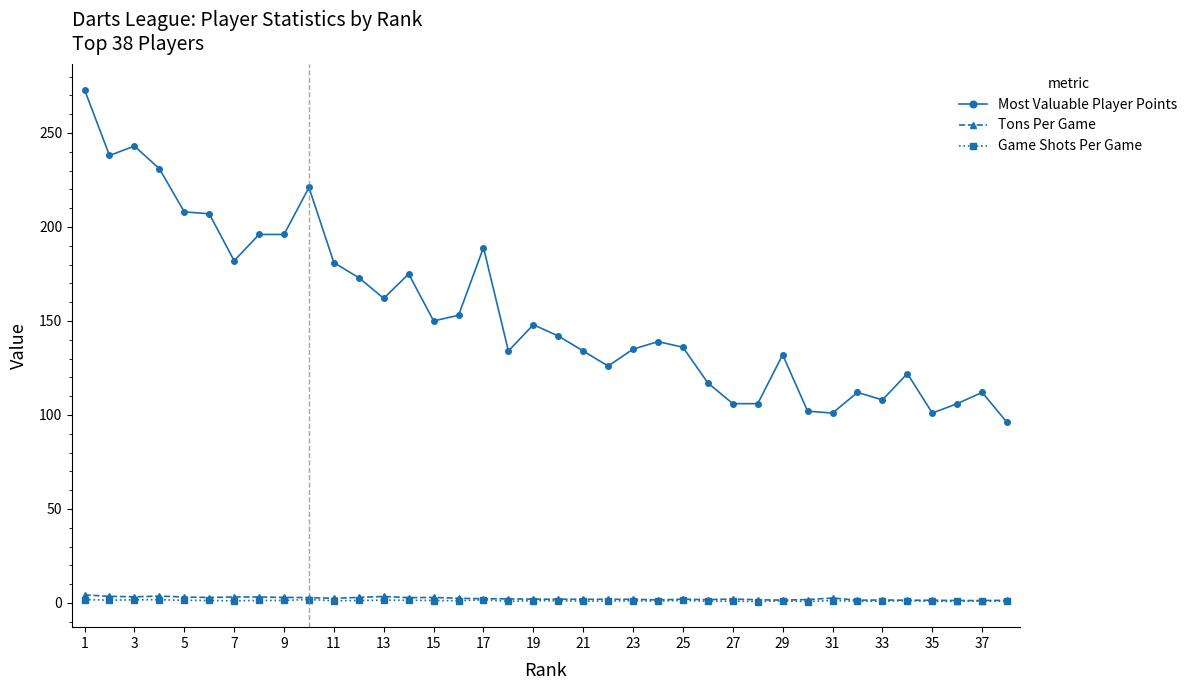

True or false: Game Shots Per Game and Most Valuable Player Points cross at least once.

False